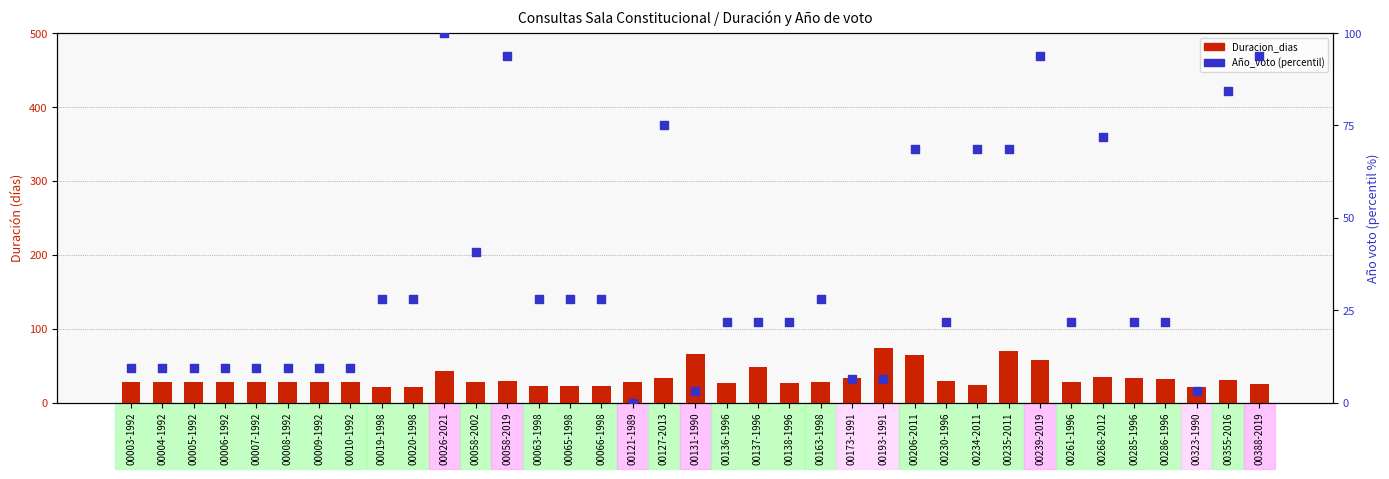

Which series contains the lowest Y value?

Año_voto (norm)